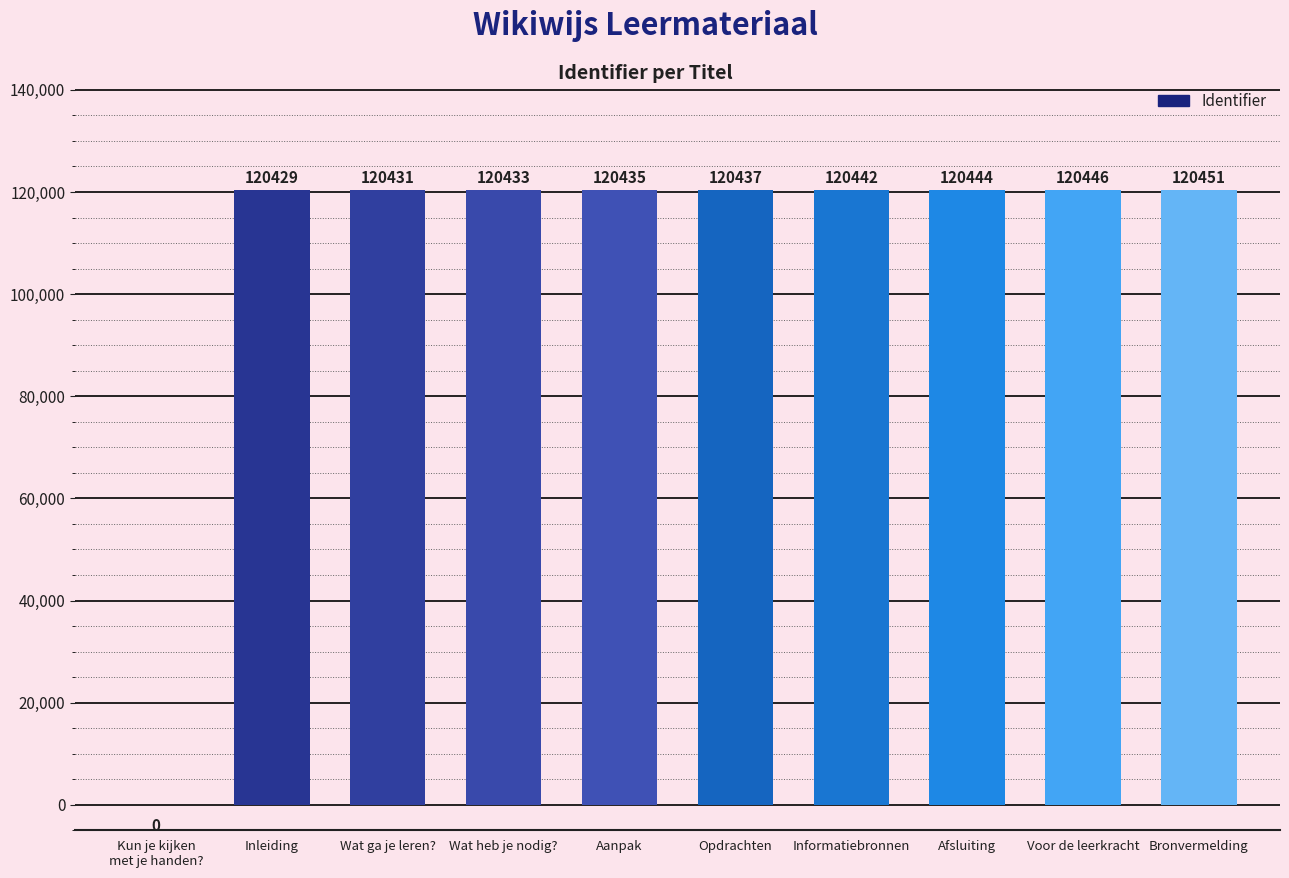

Count the number of data series in this chart.

1